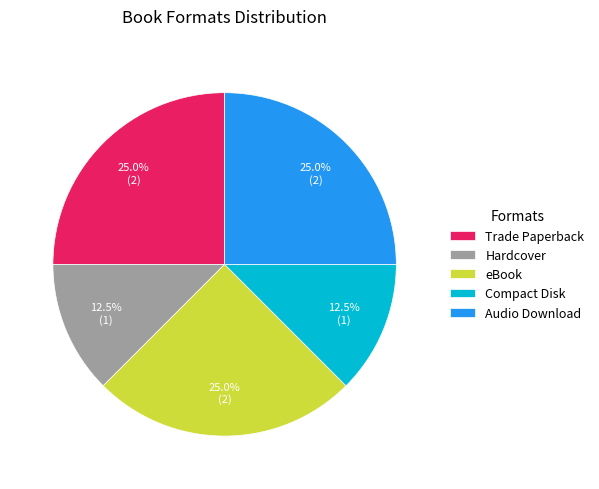

Between eBook and Hardcover, which is larger?

eBook